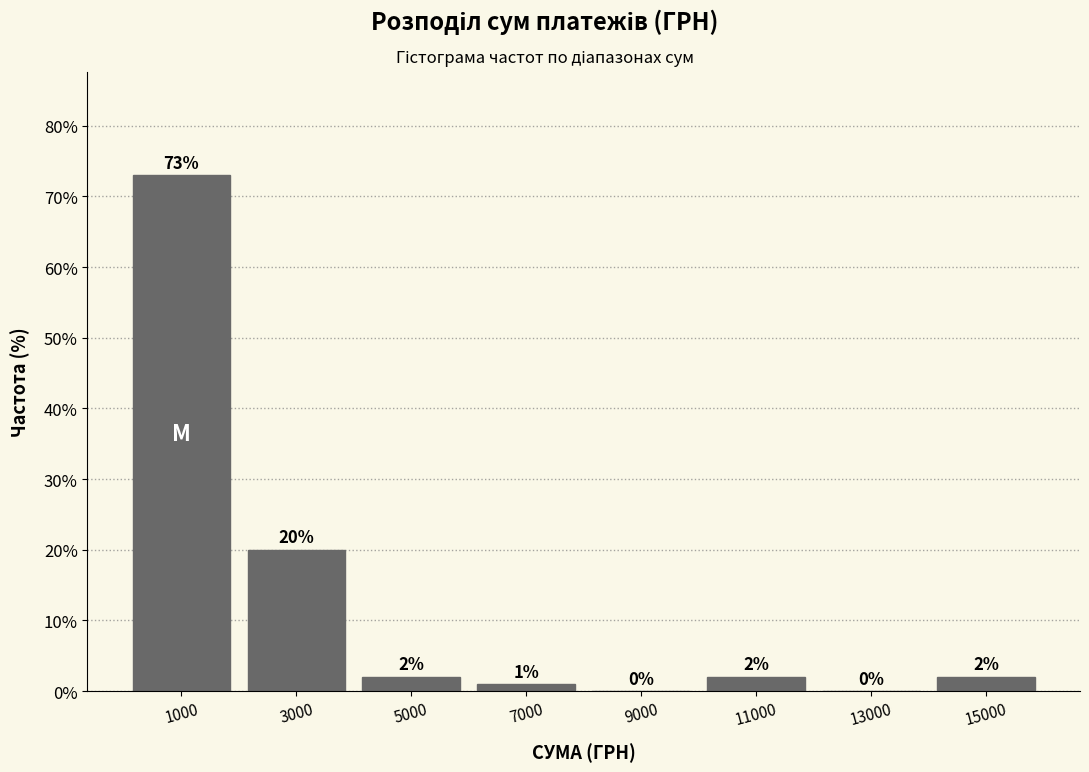

Reading left to right, transcribe this chart: for each bar, give the range it covers on the x-axis and its height.

0 to 2000: 73
2000 to 4000: 20
4000 to 6000: 2
6000 to 8000: 1
8000 to 10000: 0
10000 to 12000: 2
12000 to 14000: 0
14000 to 16000: 2